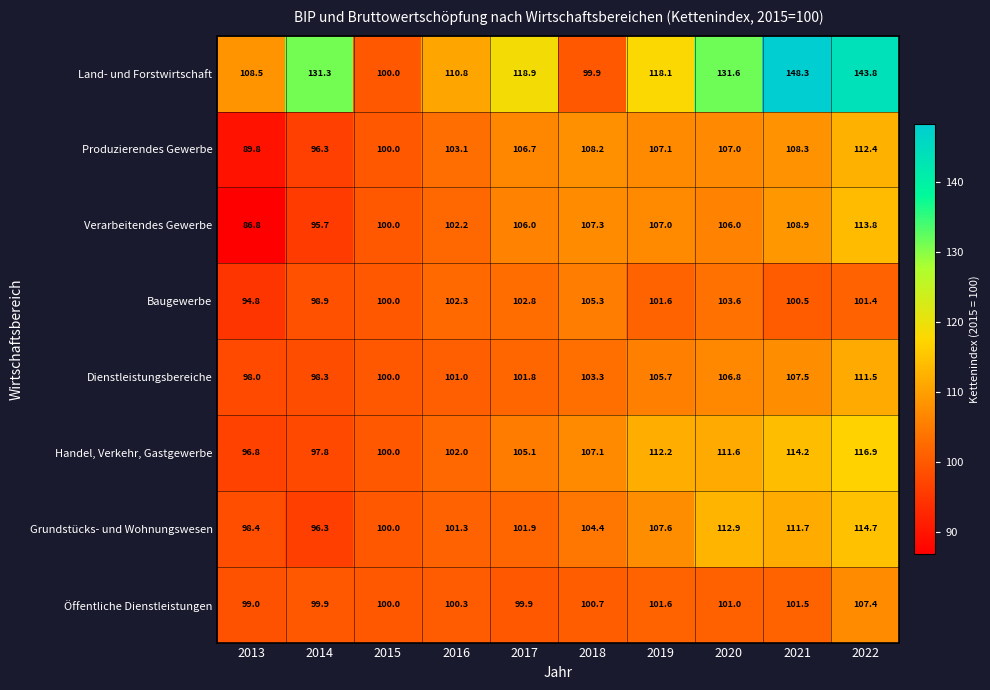

What is the smallest value displayed?

86.8